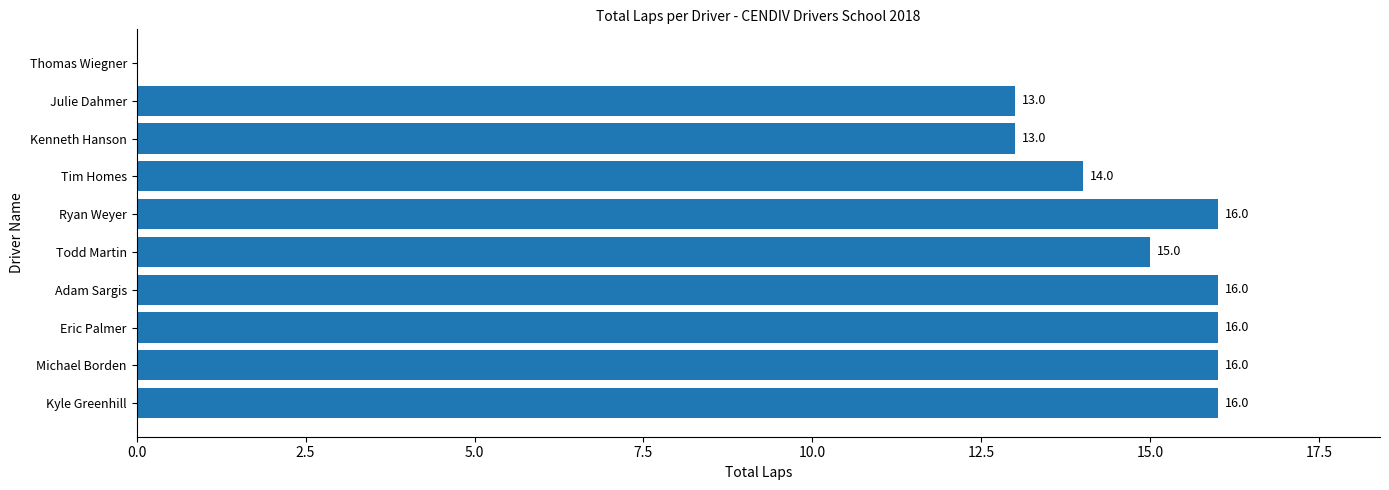

What value does the data have at Kenneth Hanson?

13